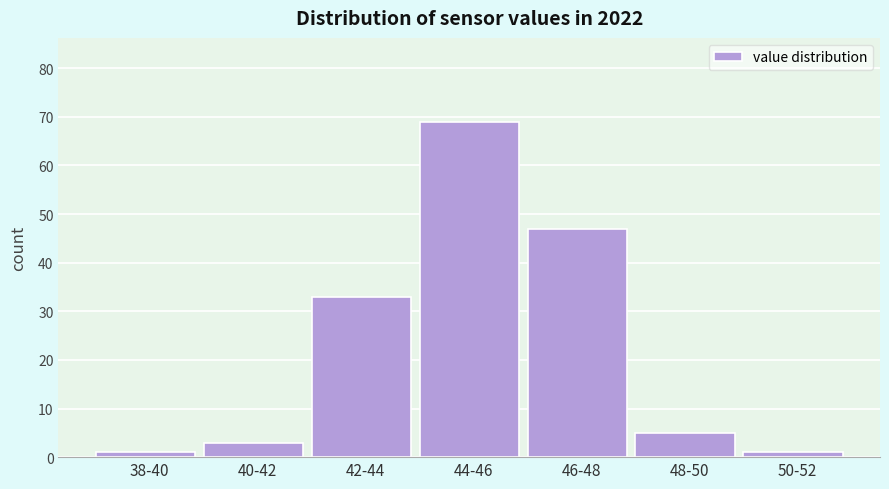

Reading left to right, extract all data points from this chart.

38-40=1	40-42=3	42-44=33	44-46=69	46-48=47	48-50=5	50-52=1